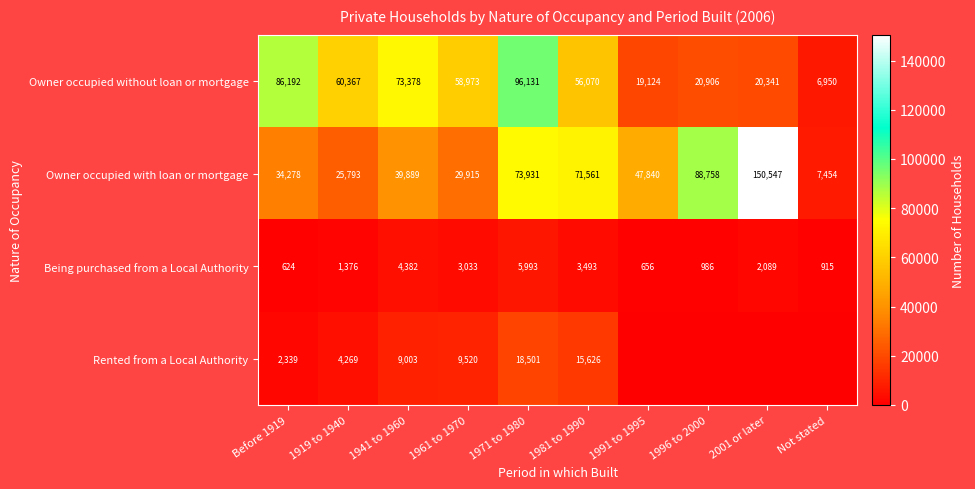

The Owner occupied with loan or mortgage series shows 71561 at 1981 to 1990. True or false?

True